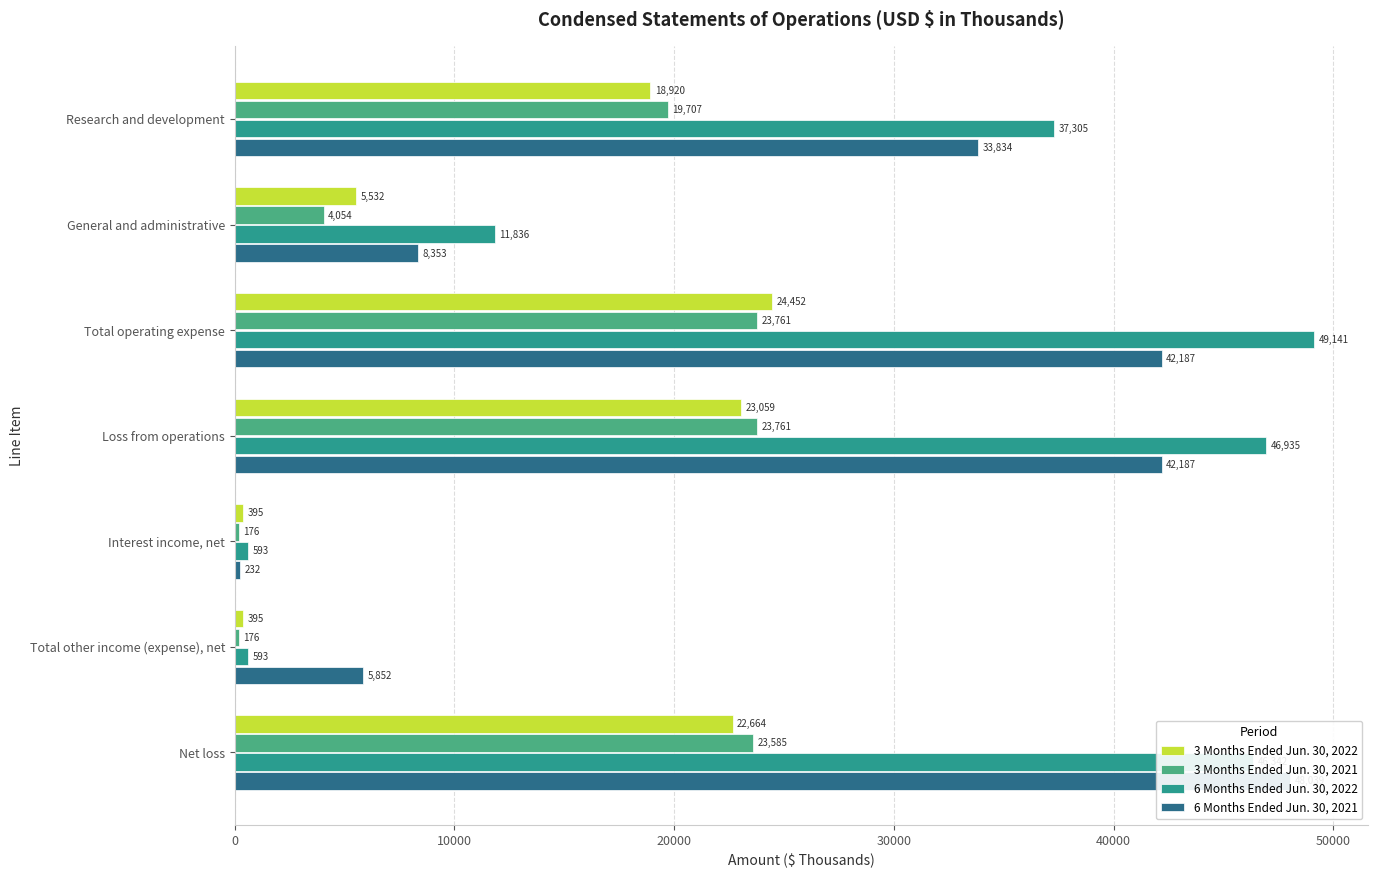

How many series are shown in this chart?

4